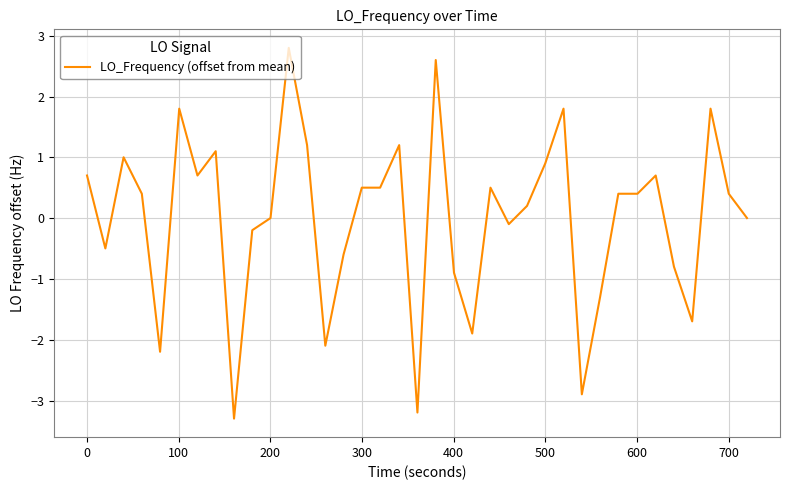

What is the difference between the maximum and minimum values?

6.1